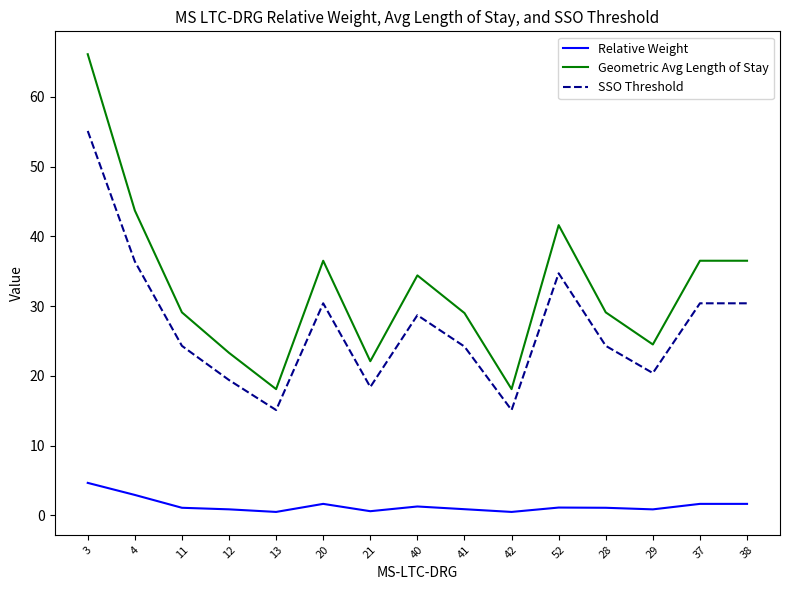

What is the approximate value of Geometric Avg Length of Stay at 37?

36.5